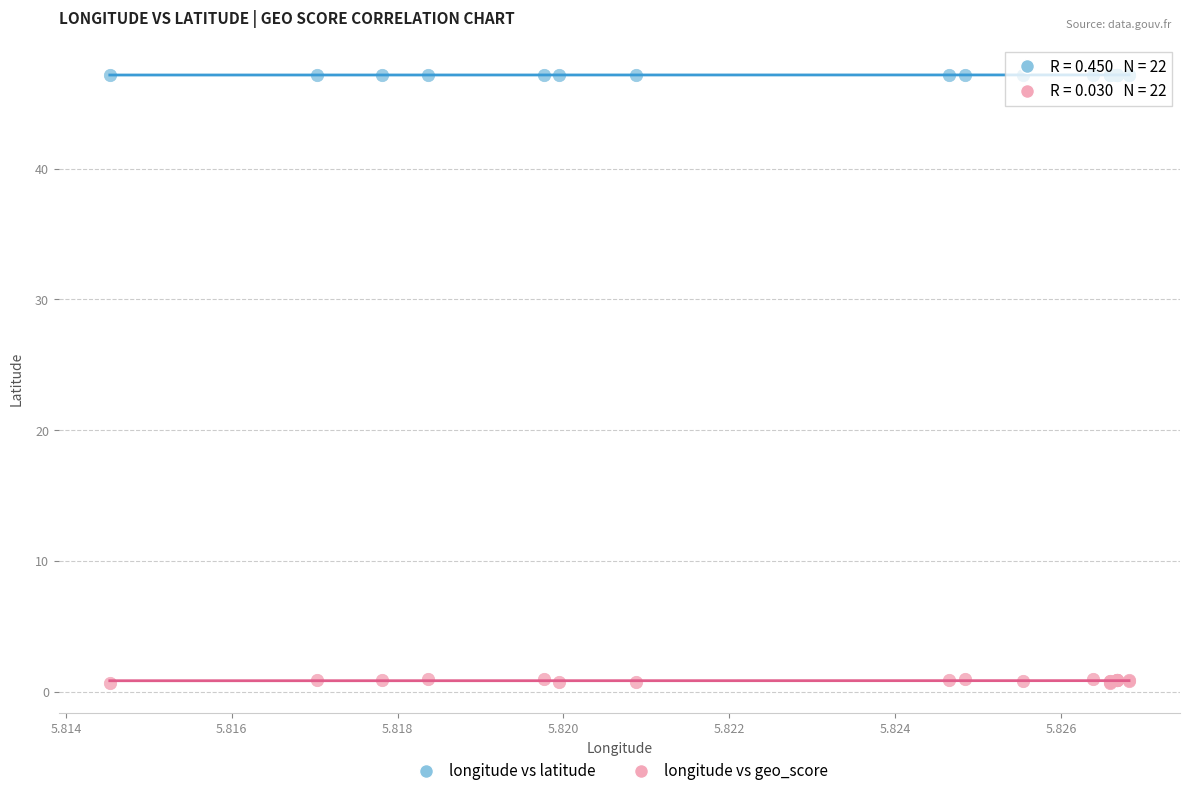

Which series contains the lowest Y value?

longitude vs geo_score